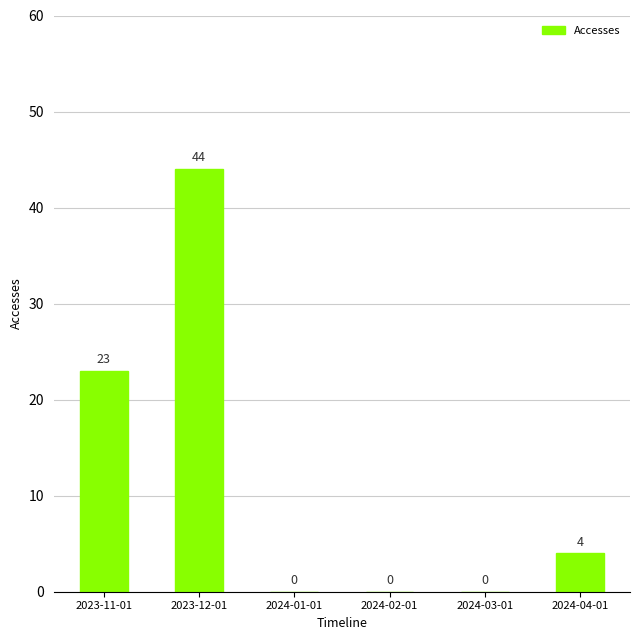

Is it true that the value at 2024-02-01 is 0?

True